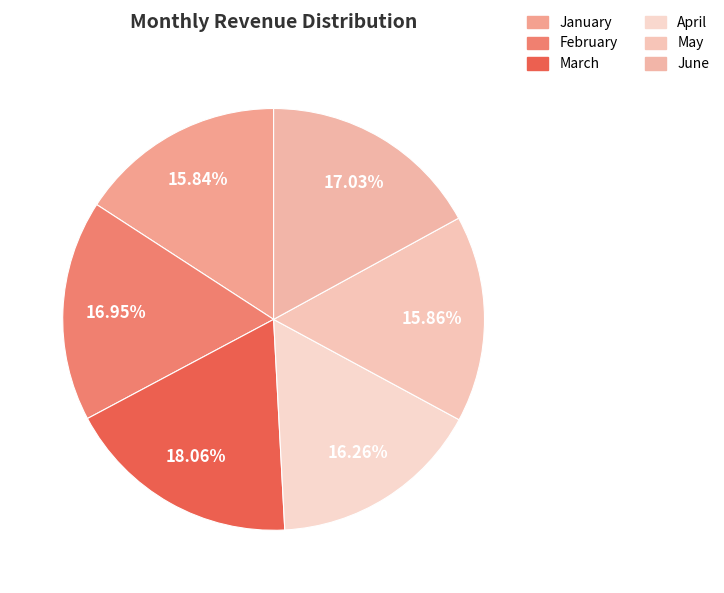

To the nearest percent, what portion does March represent?

18%